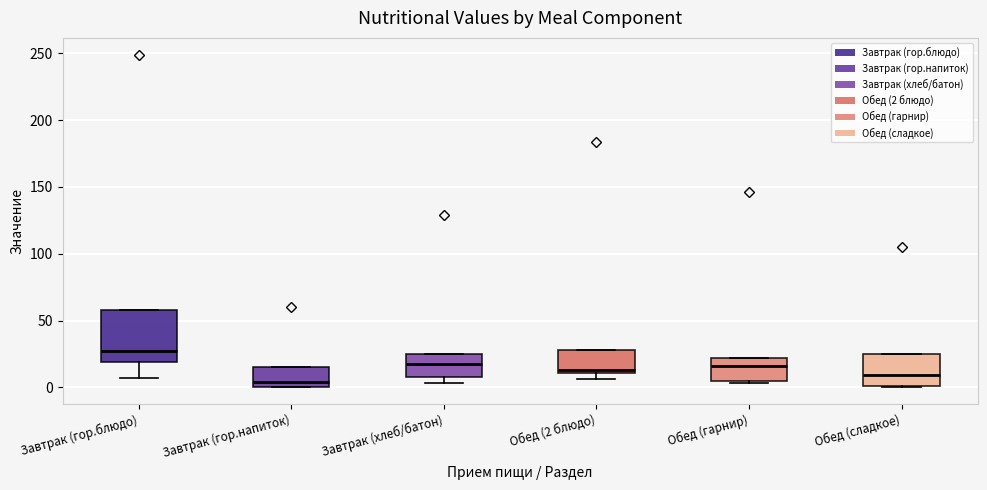

Which box's median line is the highest?

Завтрак (гор.блюдо)